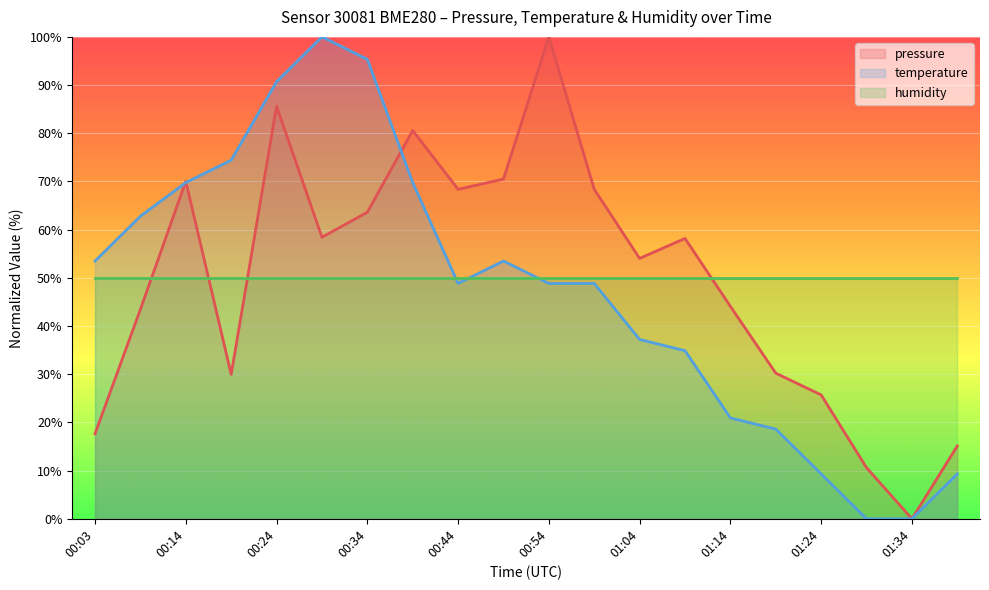

What is the label of the 11th point from the left?

00:54